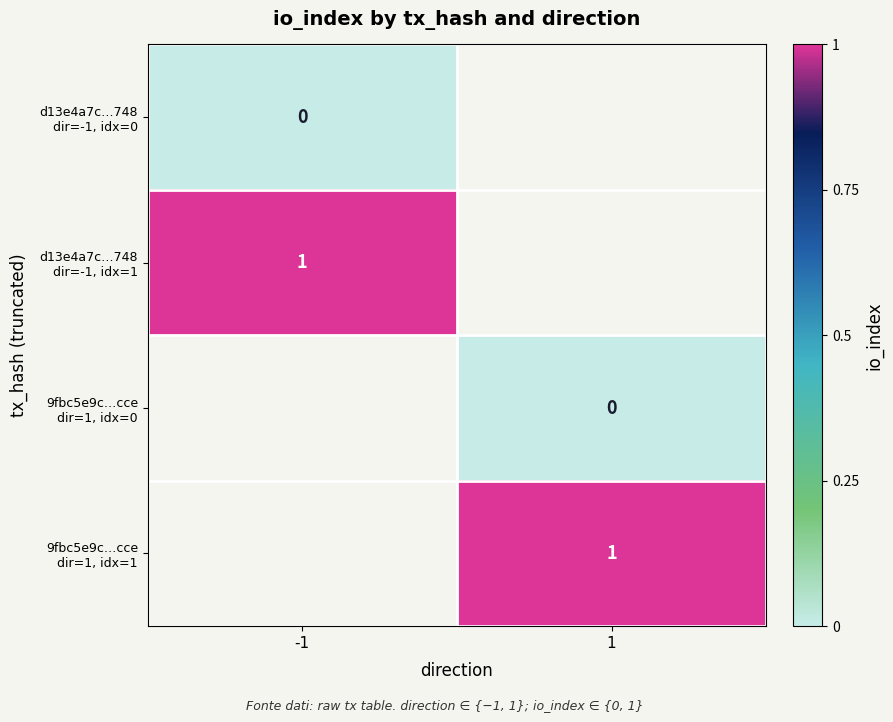

The value of d13e4a7c…748 dir=-1, idx=0 at -1 is 0.0. True or false?

True